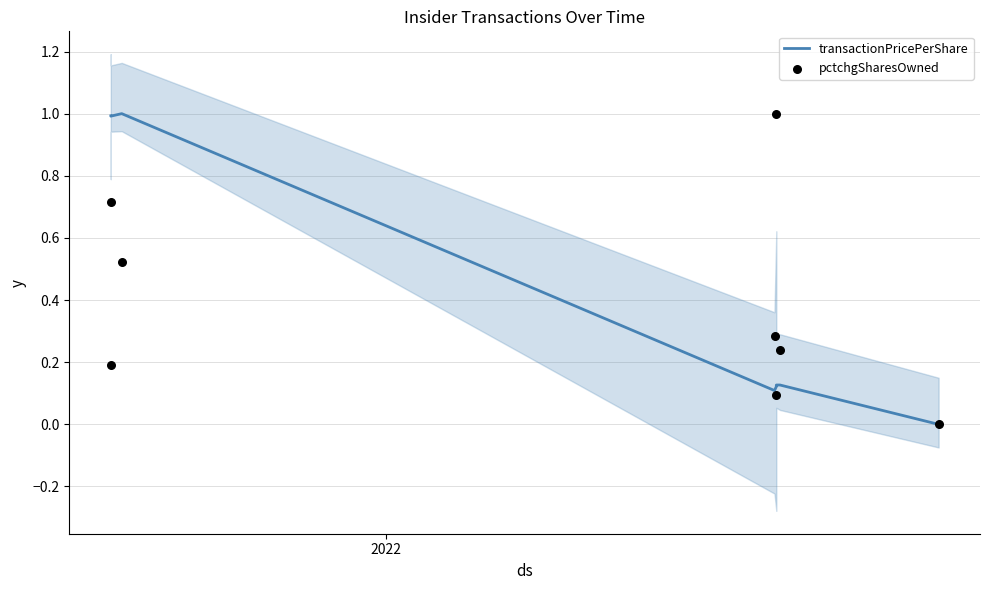

At how many categories does at least one series exceed 0?

7